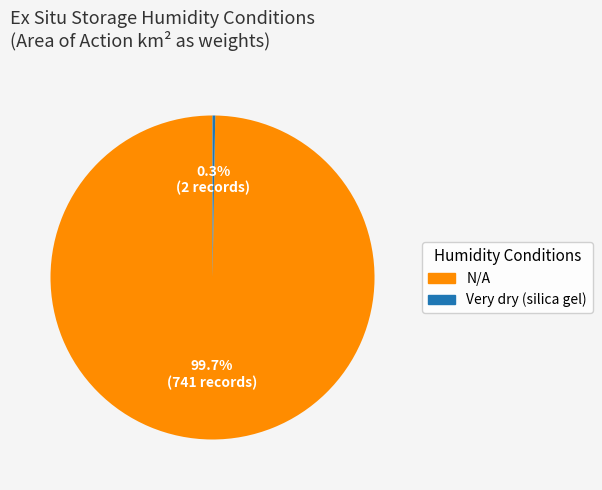

Is it true that N/A is 86% of the pie?

False